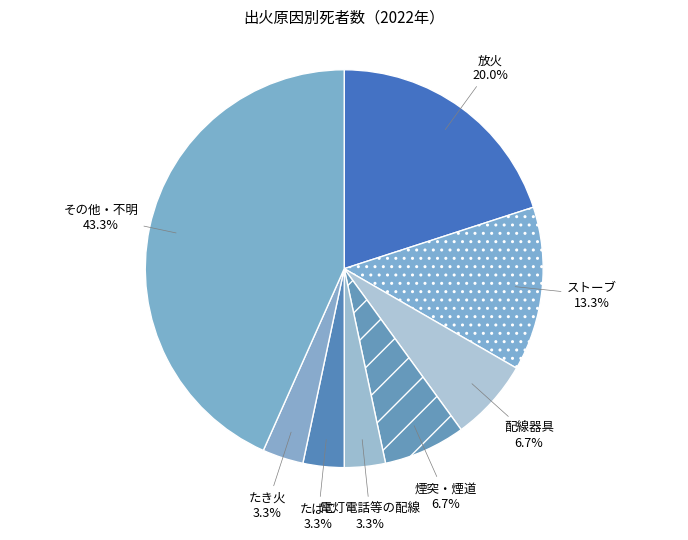

Is there any slice that represents more than half of the pie?

No